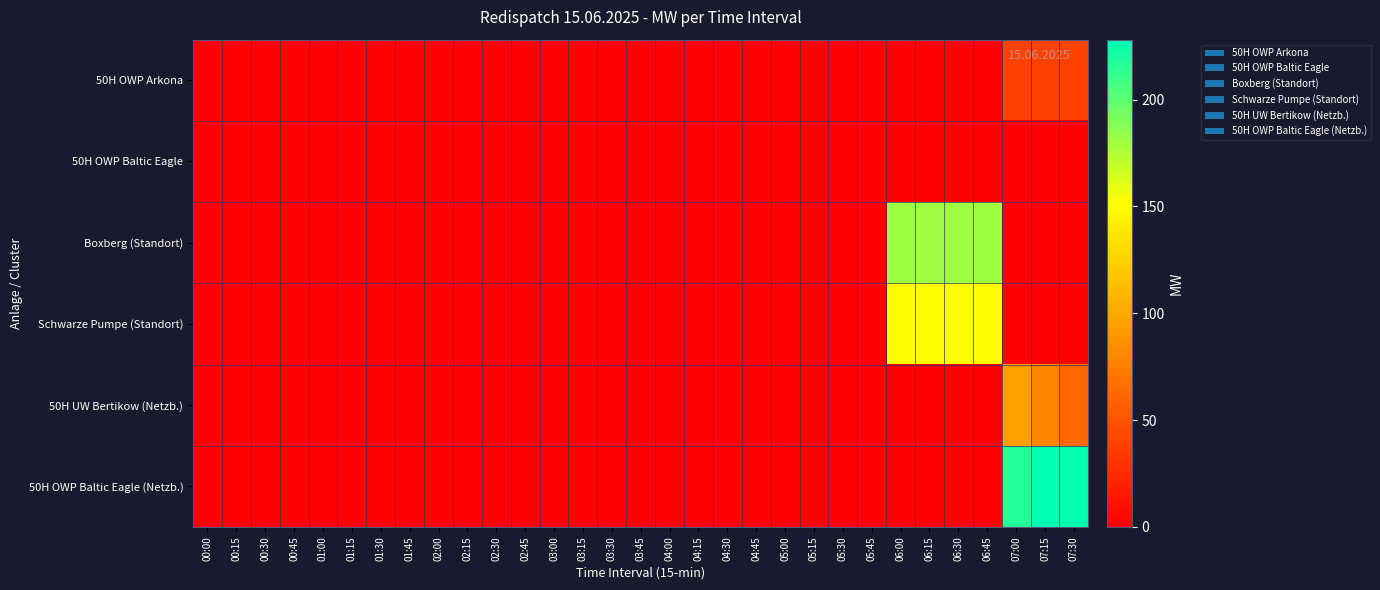

Between 05:30 and 07:00, which is larger?

07:00